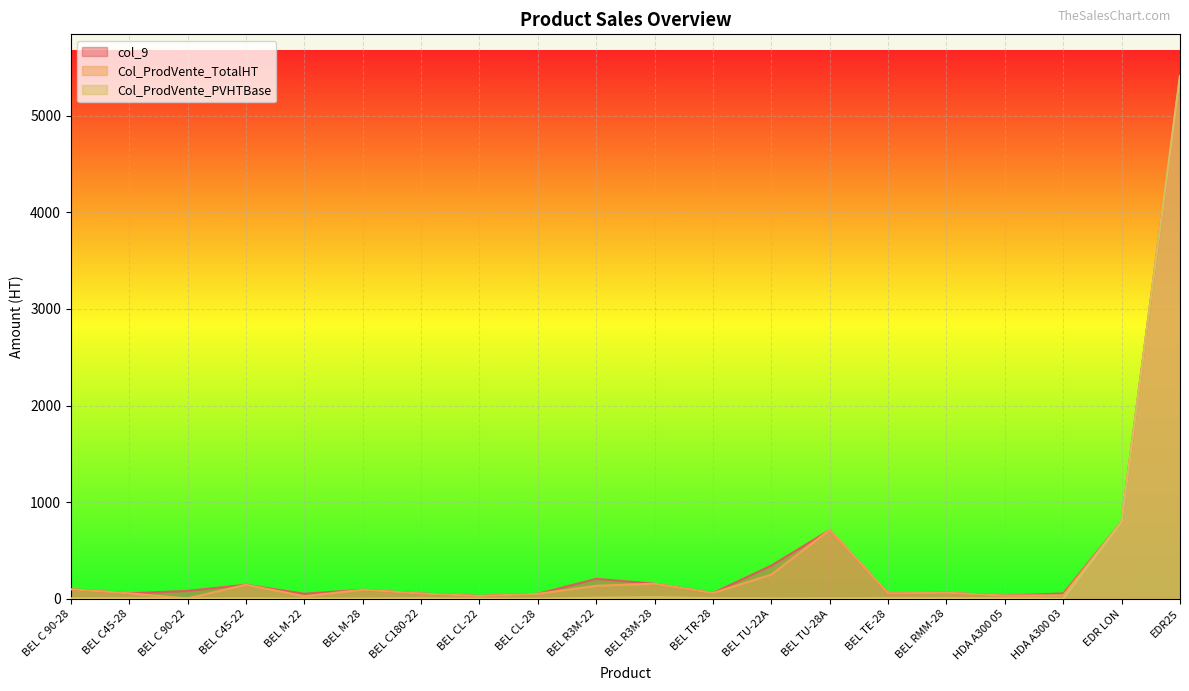

What is the difference between the maximum and minimum values in the Col_ProdVente_TotalHT series?

5405.9